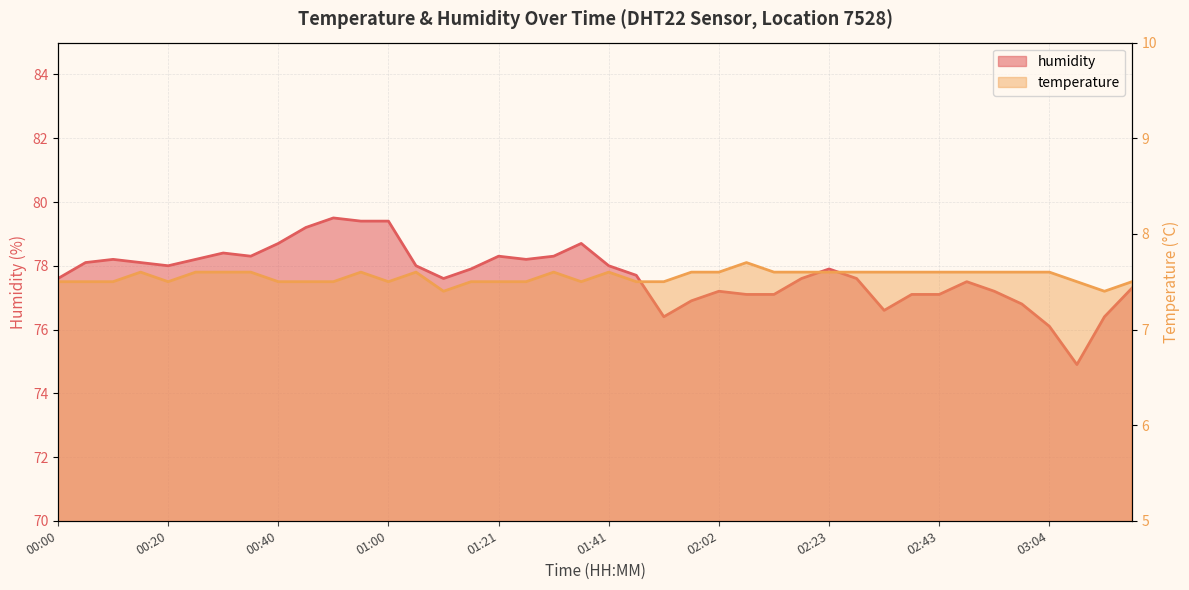

What is the sum of all temperature values?

302.1